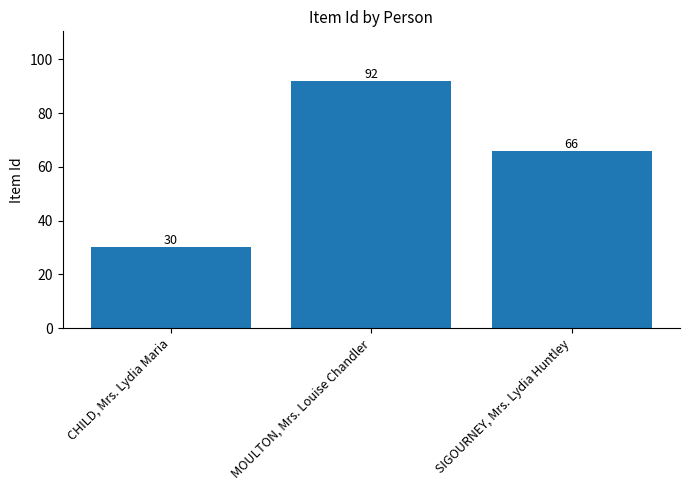

What is the value of the 1st bar from the left?

30